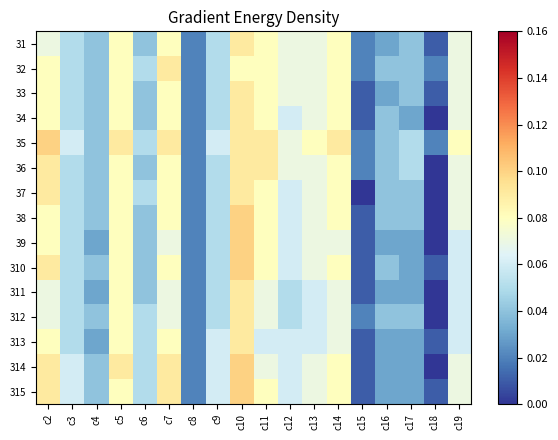

Rank the categories by 311 value from highest to lowest.

c10, c5, c2, c7, c11, c14, c13, c19, c3, c9, c12, c6, c4, c16, c17, c8, c15, c18